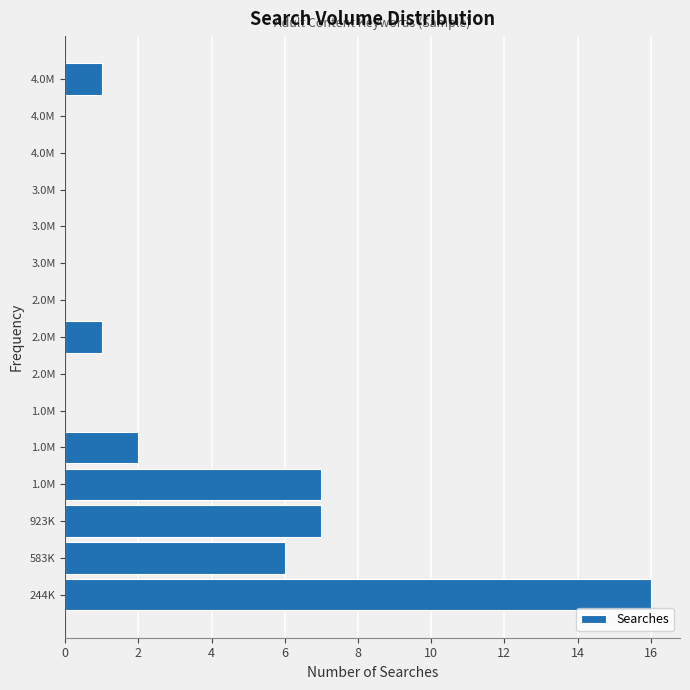

How many series are shown in this chart?

1